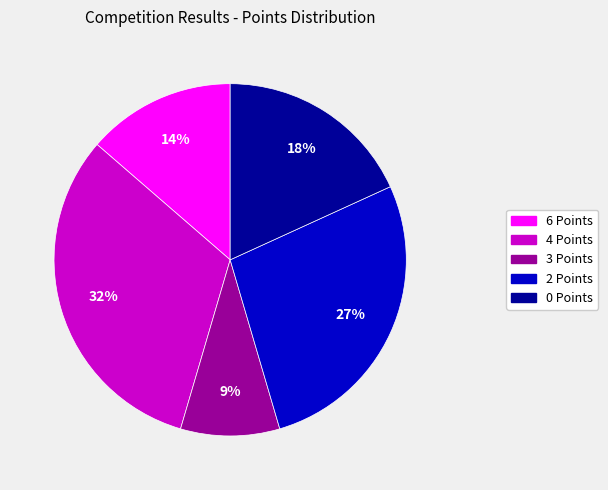

What percentage is the 4 Points slice, to the nearest percent?

32%